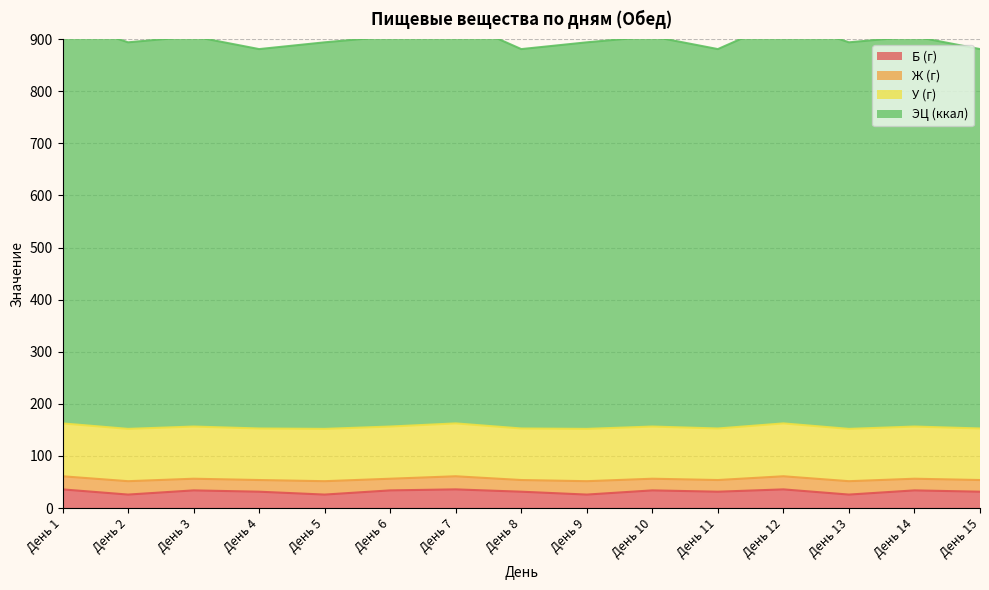

What is the value of the Б (г) point at the 6th from the left?

34.0